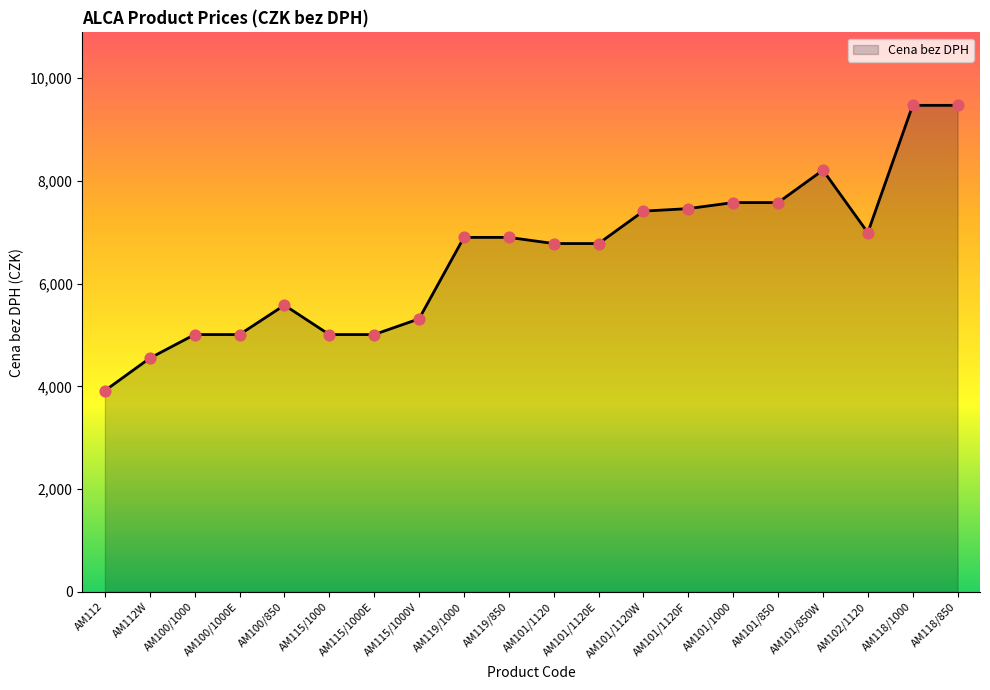

Which has a higher value, AM102/1120 or AM119/850?

AM102/1120